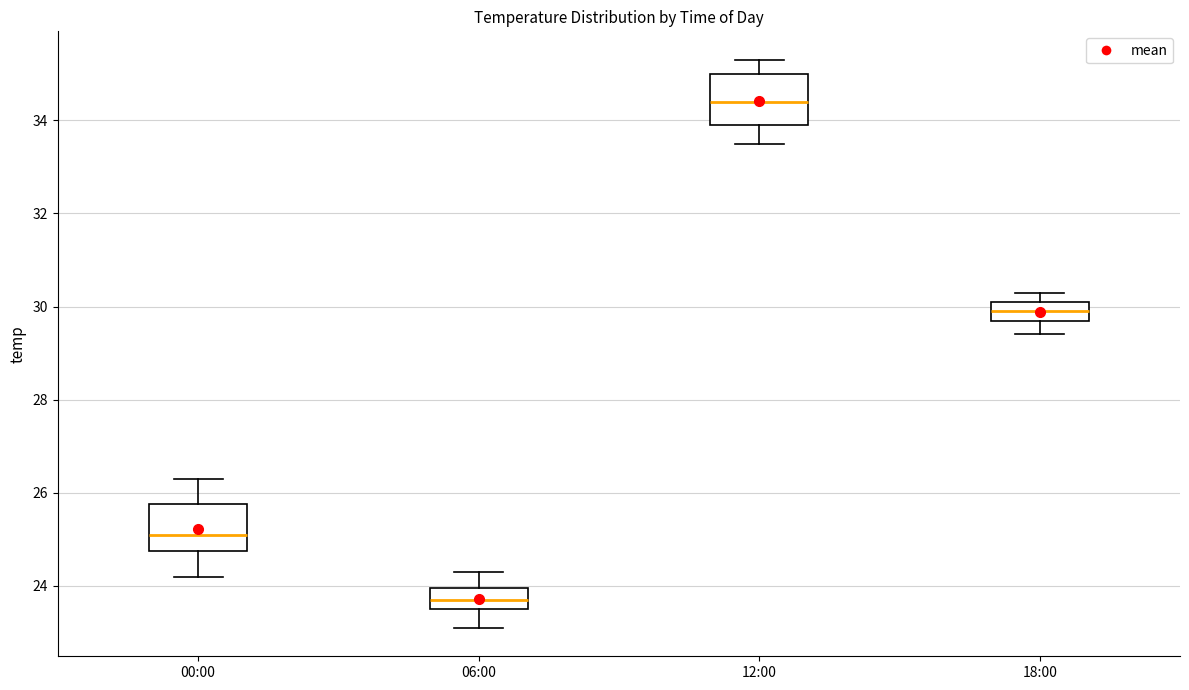

Reading left to right, transcribe this box plot: for each box, give where its median line is, the range the box spans, and where its two whiskers end, as read against the y-axis. The values are not printed on the chart, so give them approximately, as read against the axis.

00:00: median 25.2, box 24.8 to 25.8, whiskers 24.2 to 26.4
06:00: median 23.8, box 23.6 to 24.0, whiskers 23.2 to 24.4
12:00: median 34.4, box 34.0 to 35.0, whiskers 33.6 to 35.4
18:00: median 30.0, box 29.8 to 30.2, whiskers 29.4 to 30.4